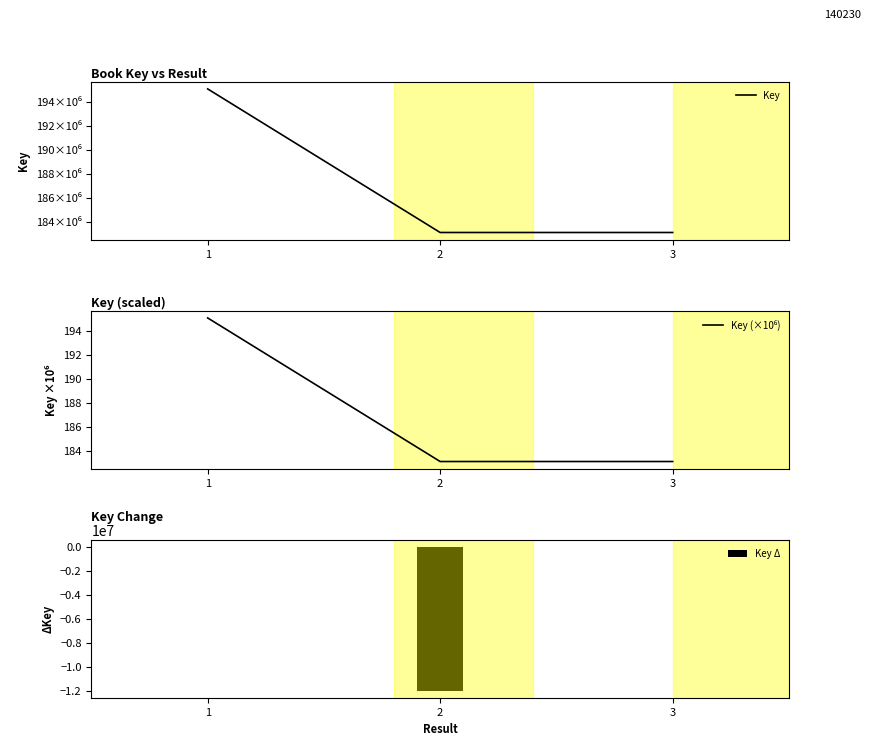

Rank the series at 1 from lowest to highest value.

Key Δ, Key (×10⁶), Key